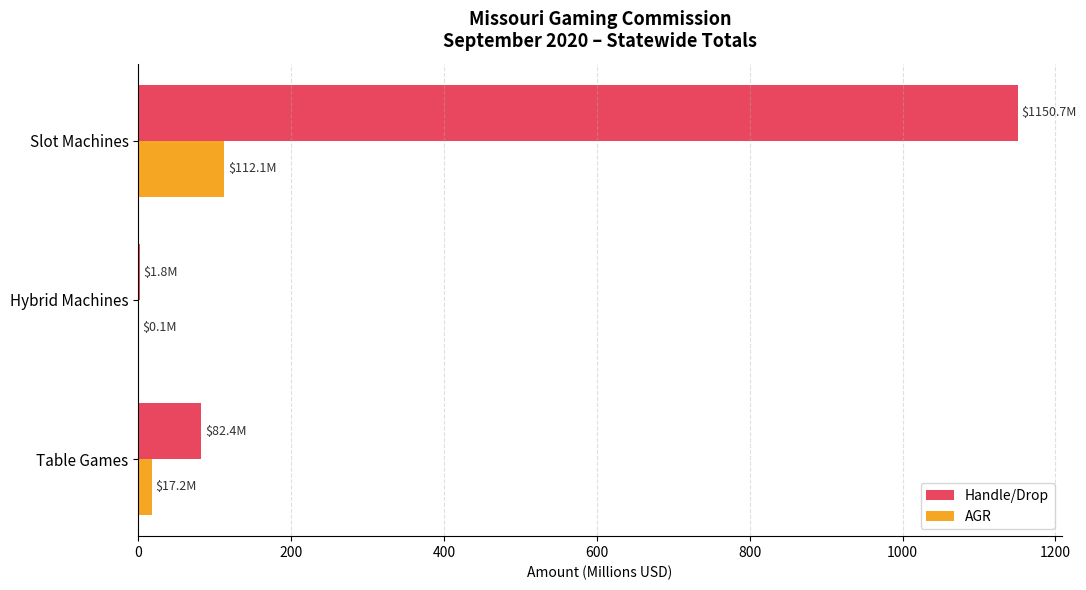

The value of Handle/Drop at Slot Machines is 1150.7. True or false?

True